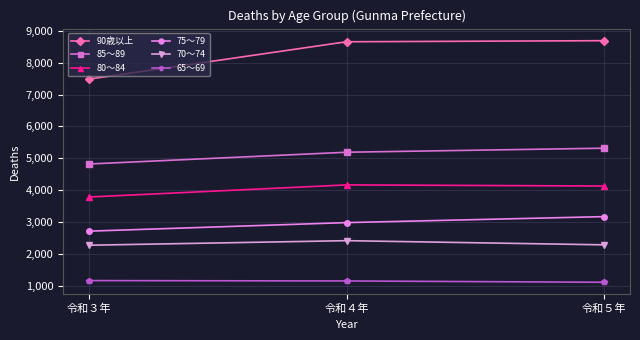

Which series has the largest total across all categories?

90歳以上